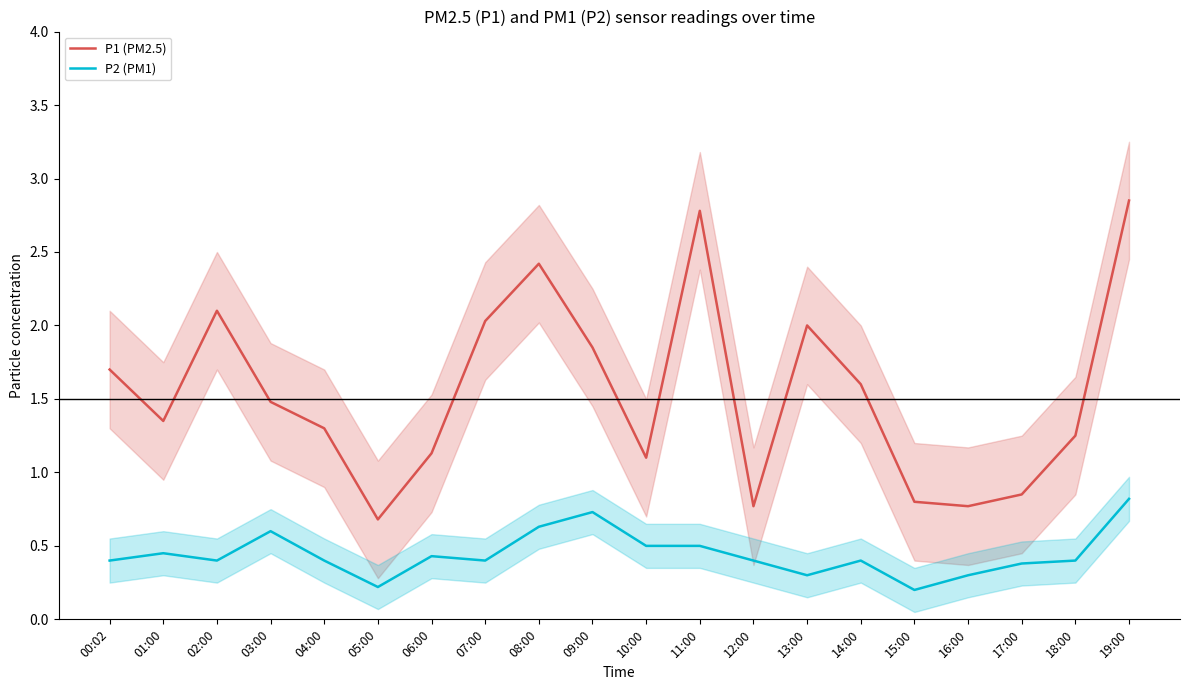

Reading left to right, what are all the values shown in this chart?

P1 (PM2.5): 1.7	1.4	2.1	1.5	1.3	0.7	1.1	2.0	2.4	1.9	1.1	2.8	0.8	2.0	1.6	0.8	0.8	0.8	1.2	2.9
P2 (PM1): 0.4	0.5	0.4	0.6	0.4	0.2	0.4	0.4	0.6	0.7	0.5	0.5	0.4	0.3	0.4	0.2	0.3	0.4	0.4	0.8